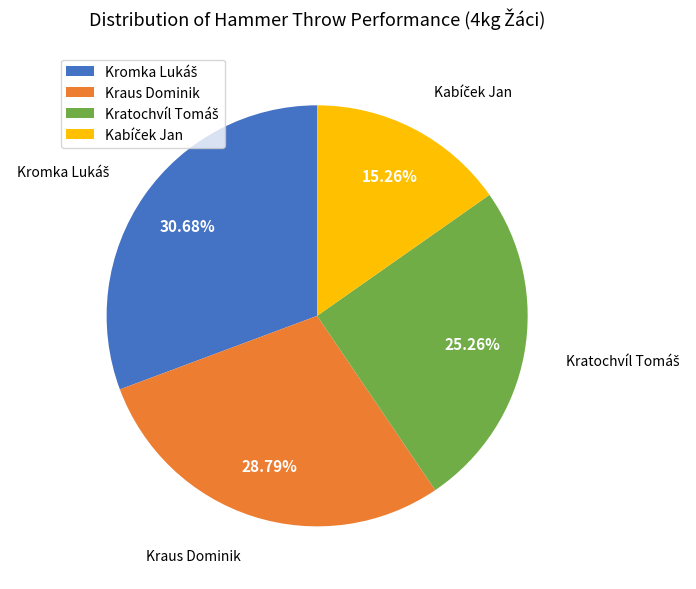

How many segments does this pie chart have?

4